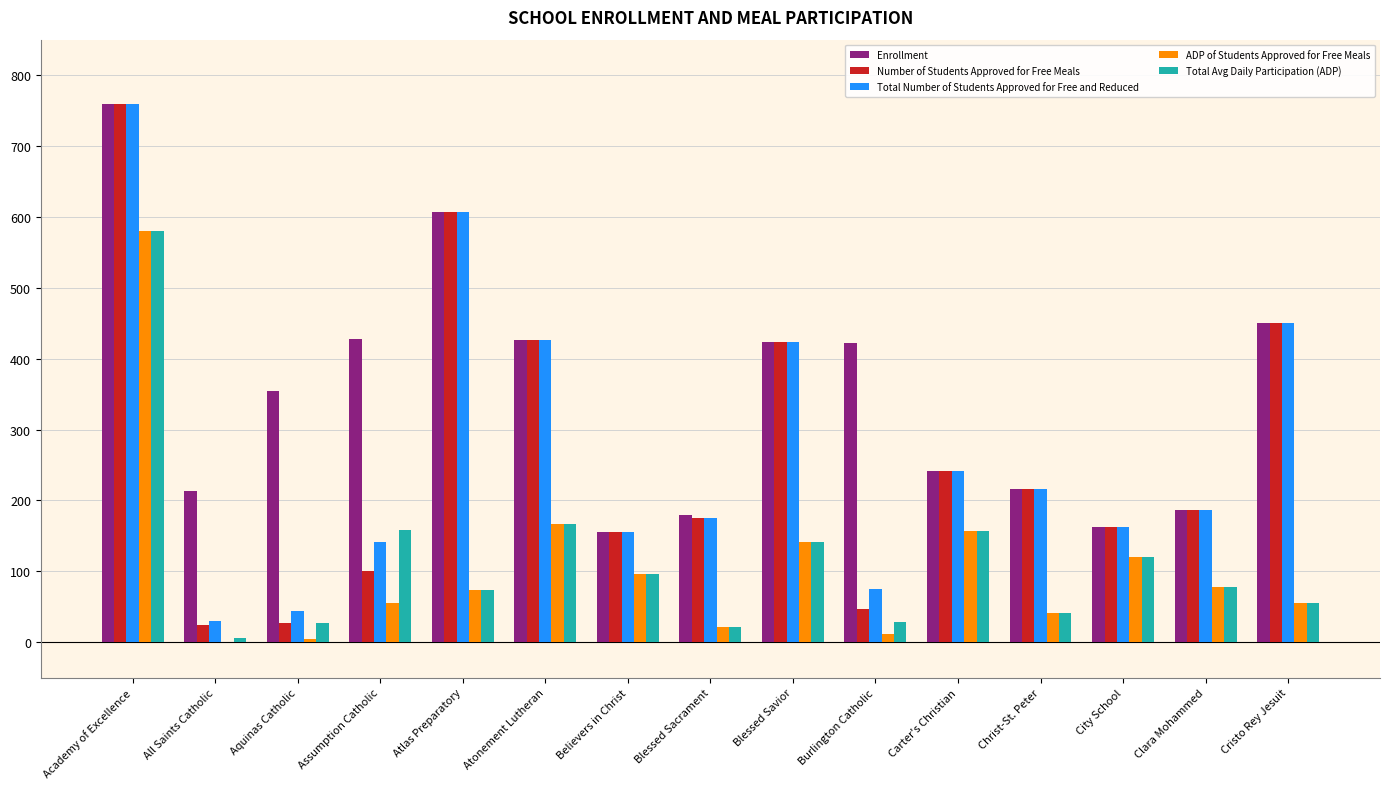

What is the sum of all Enrollment values?

5225